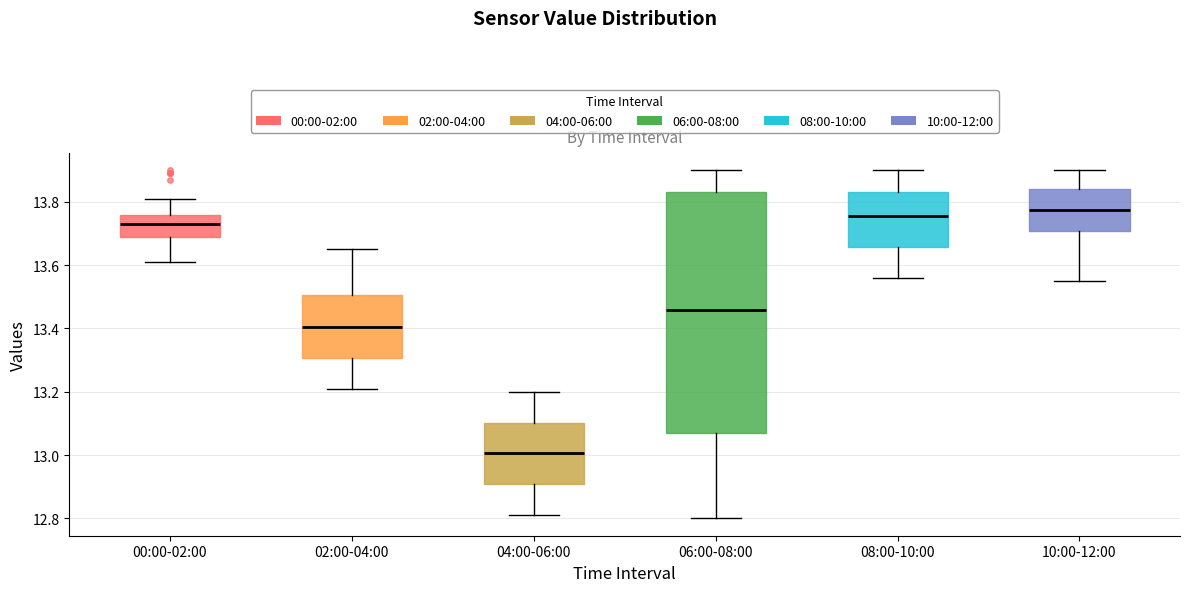

Reading left to right, read every box against the y-axis: the position of its median line, the range the box covers, and the ends of its whiskers. The values are not printed on the chart, so give them approximately, as read against the axis.

00:00-02:00: median 13.74, box 13.70 to 13.76, whiskers 13.62 to 13.82
02:00-04:00: median 13.40, box 13.30 to 13.50, whiskers 13.22 to 13.66
04:00-06:00: median 13.00, box 12.90 to 13.10, whiskers 12.82 to 13.20
06:00-08:00: median 13.46, box 13.08 to 13.84, whiskers 12.80 to 13.90
08:00-10:00: median 13.76, box 13.66 to 13.84, whiskers 13.56 to 13.90
10:00-12:00: median 13.78, box 13.70 to 13.84, whiskers 13.56 to 13.90